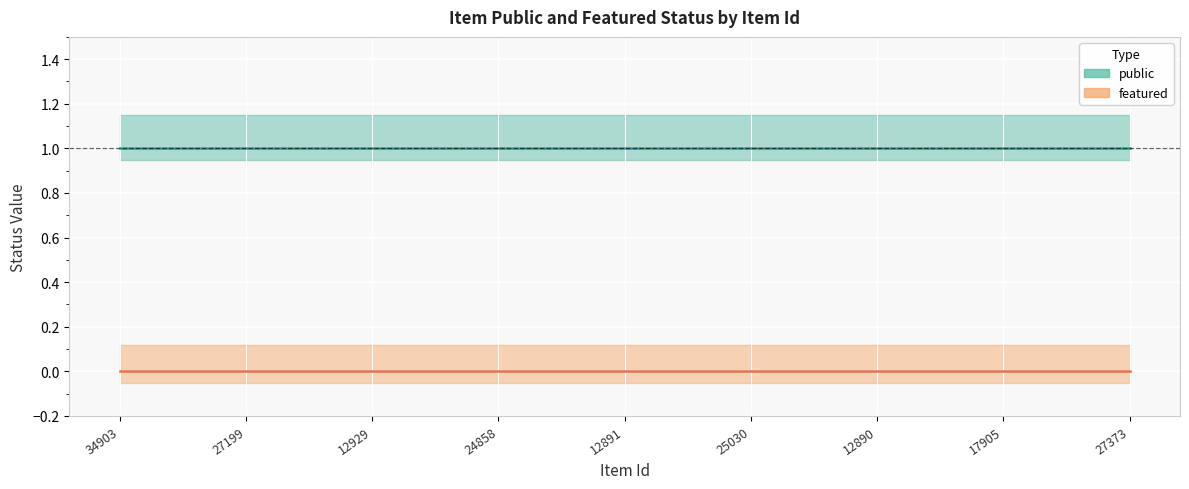

How many lines are shown in the chart?

2